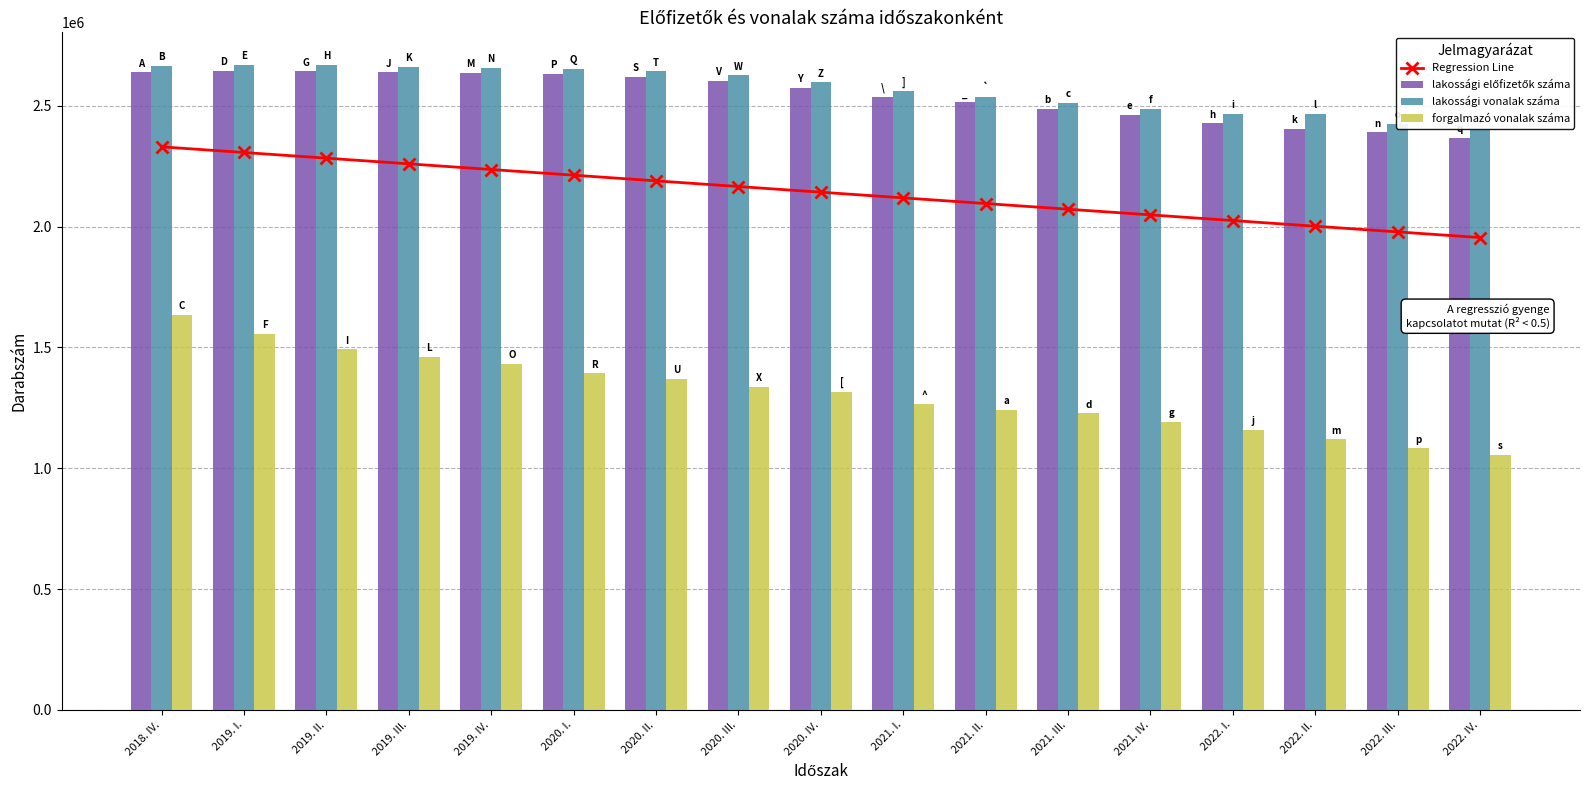

Does the chart contain stacked bars?

No